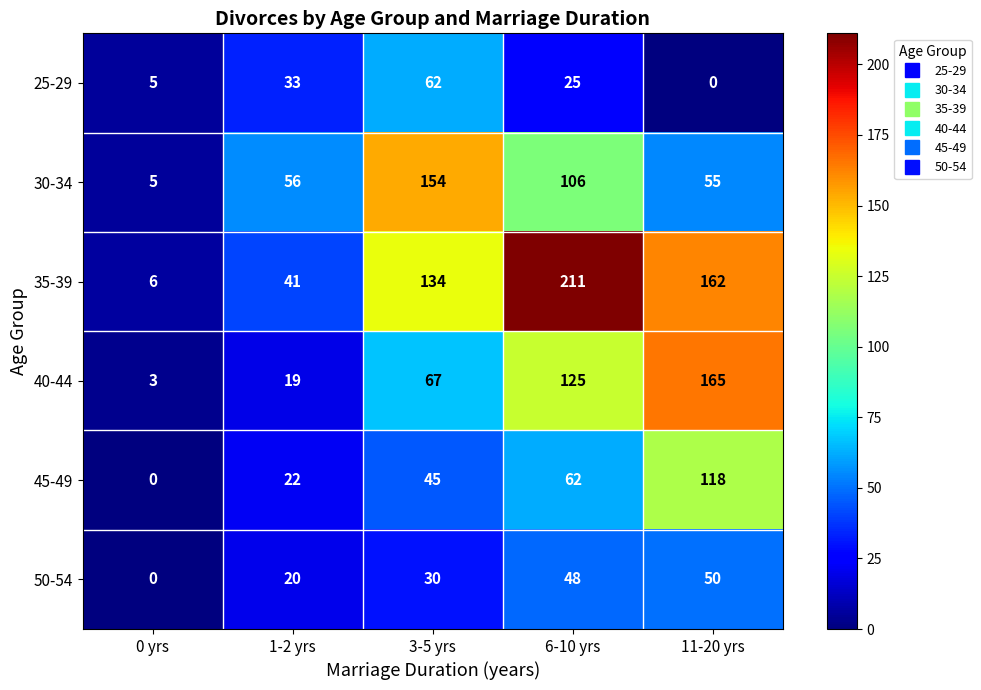

What is the difference between the 30-34 values at 6-10 yrs and 0 yrs?

101